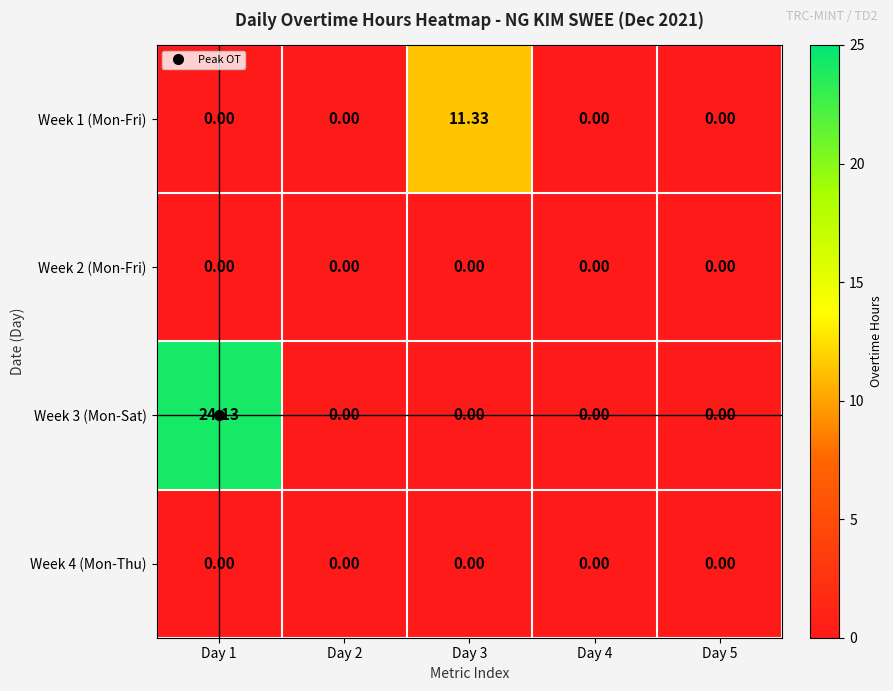

At which category is the sum across all series the highest?

Day 1